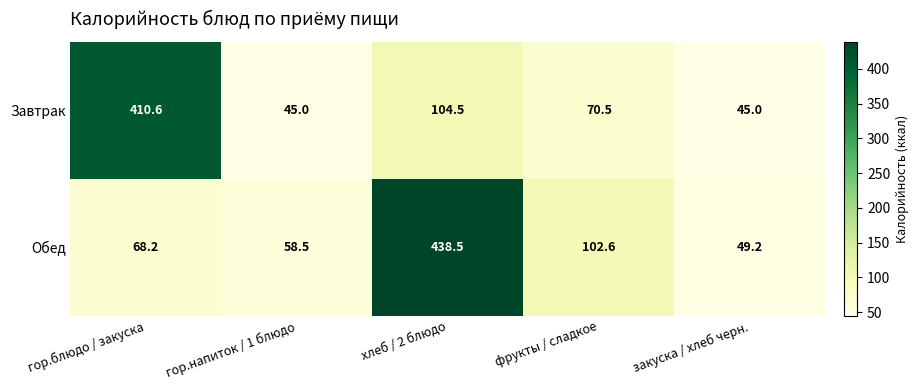

At how many categories does at least one series exceed 112?

2